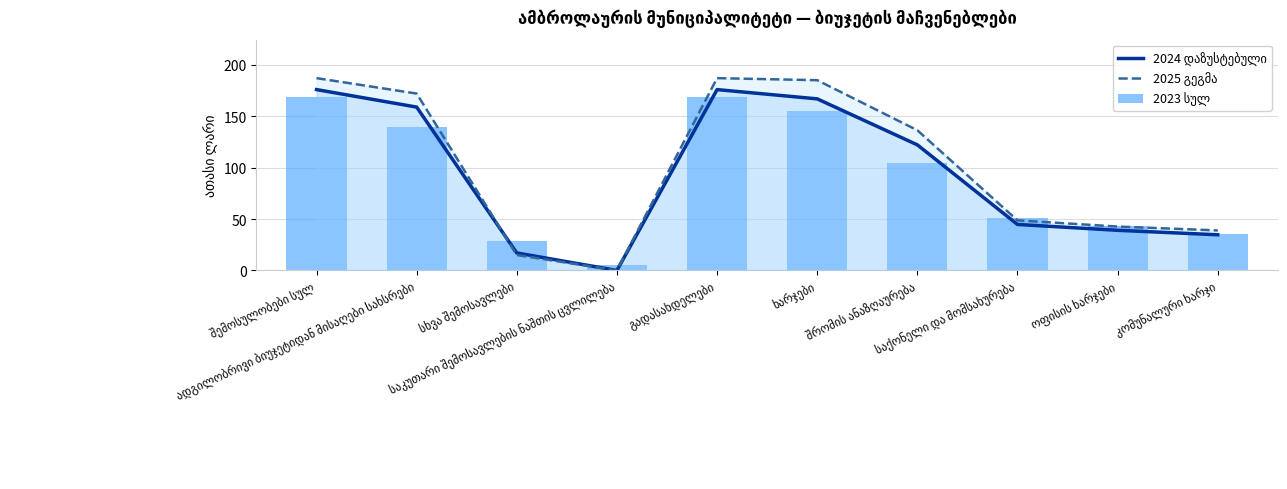

What is the label of the 3rd bar from the left?

სხვა შემოსავლები